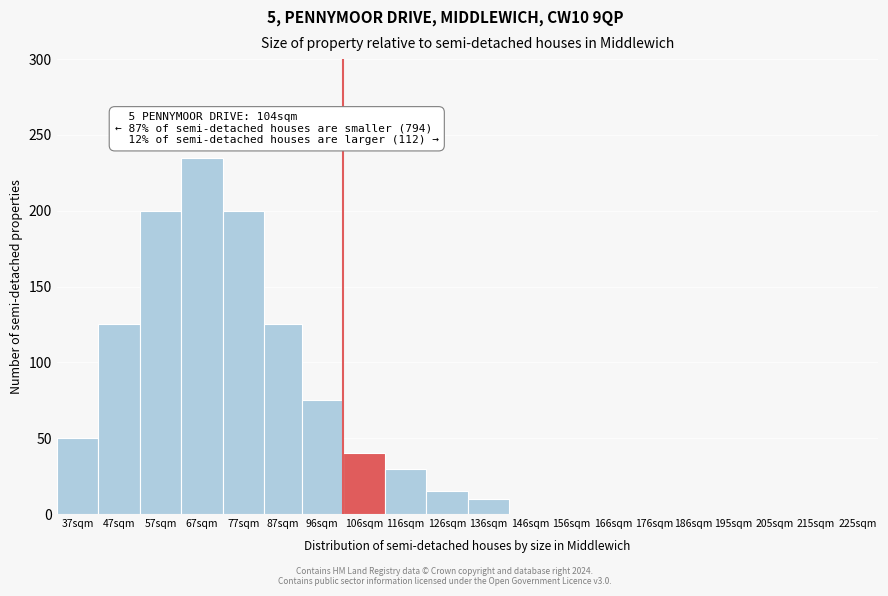

Reading left to right, extract all data points from this chart.

37sqm=50	47sqm=125	57sqm=200	67sqm=235	77sqm=200	87sqm=125	96sqm=75	106sqm=40	116sqm=30	126sqm=15	136sqm=10	146sqm=0	156sqm=0	166sqm=0	176sqm=0	186sqm=0	195sqm=0	205sqm=0	215sqm=0	225sqm=0